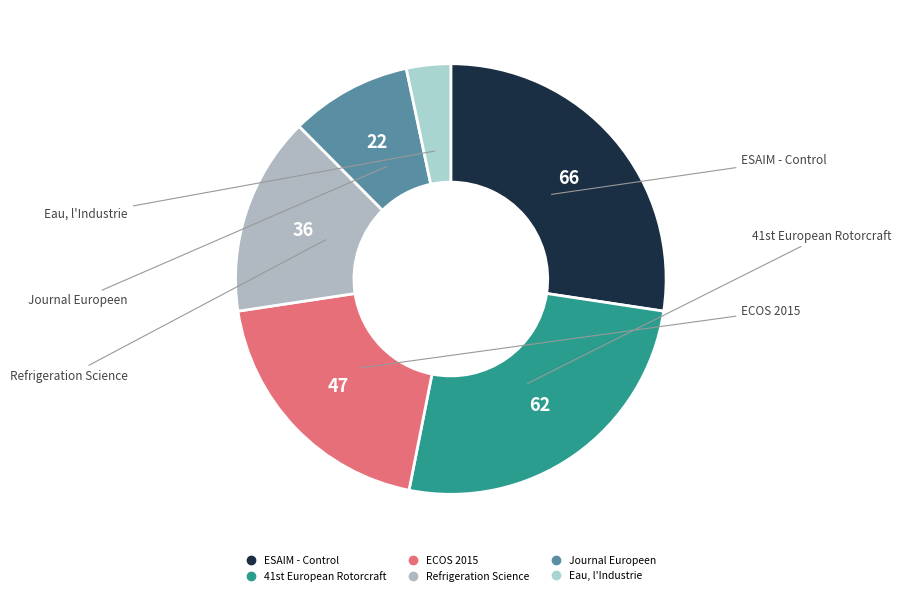

Is it true that ECOS 2015 is 27% of the pie?

False